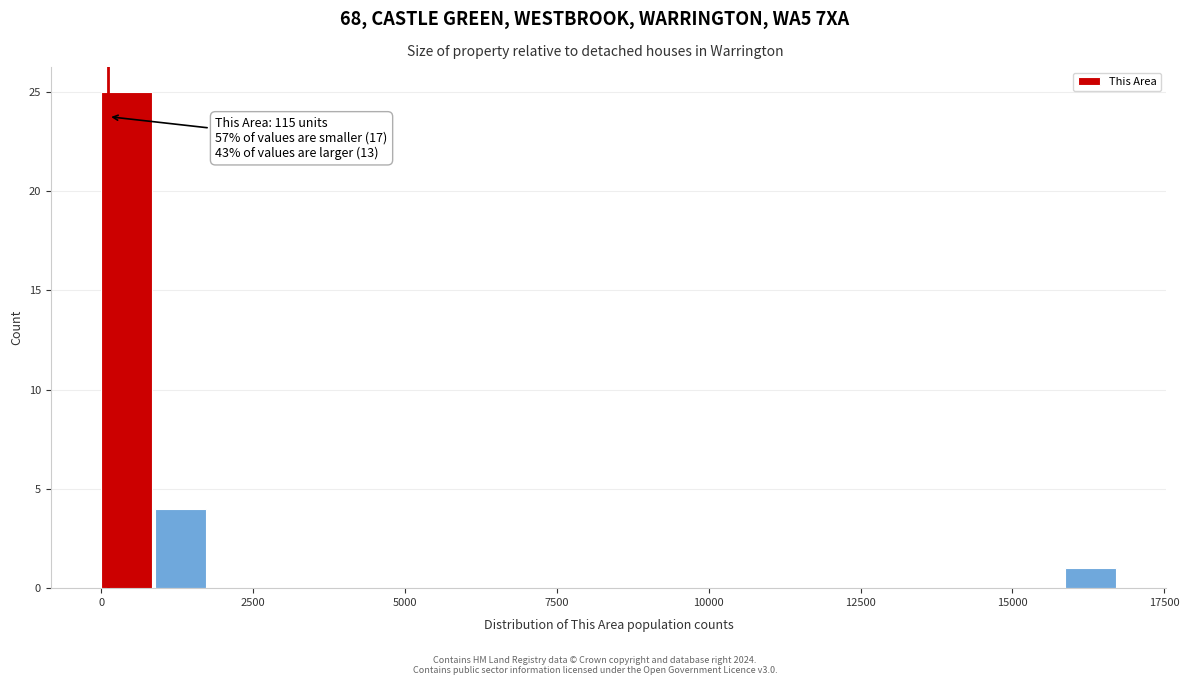

Around what value on the x-axis is the tallest bar? Give the approximate position of its centre, as read against the axis.

500